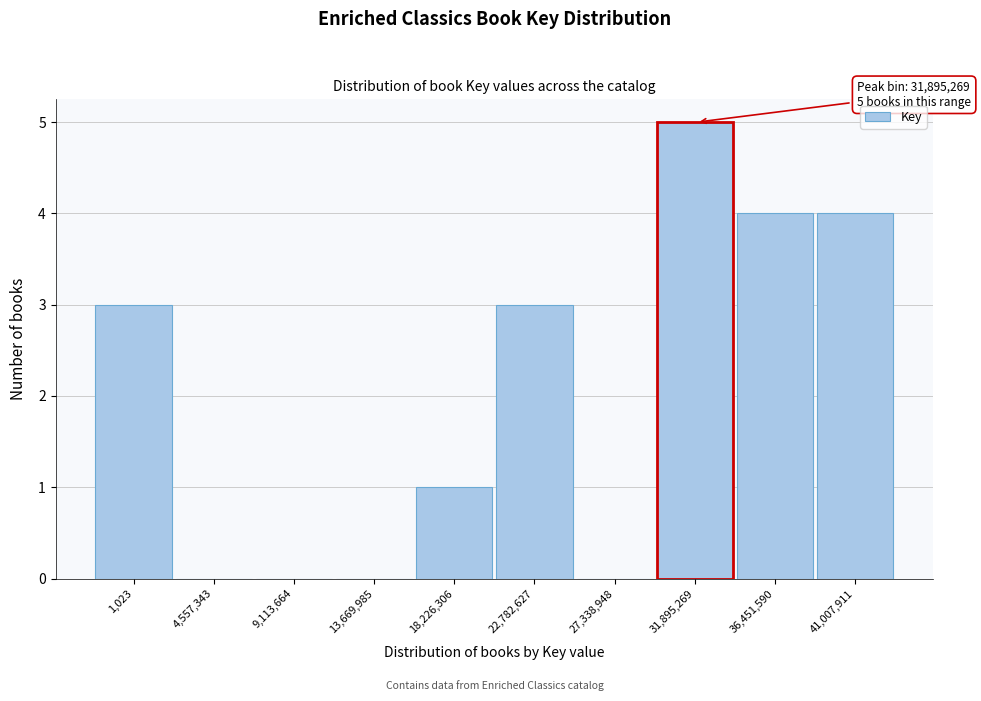

Reading left to right, list all the values displayed in this chart.

1,023=3	4,557,343=0	9,113,664=0	13,669,985=0	18,226,306=1	22,782,627=3	27,338,948=0	31,895,269=5	36,451,590=4	41,007,911=4